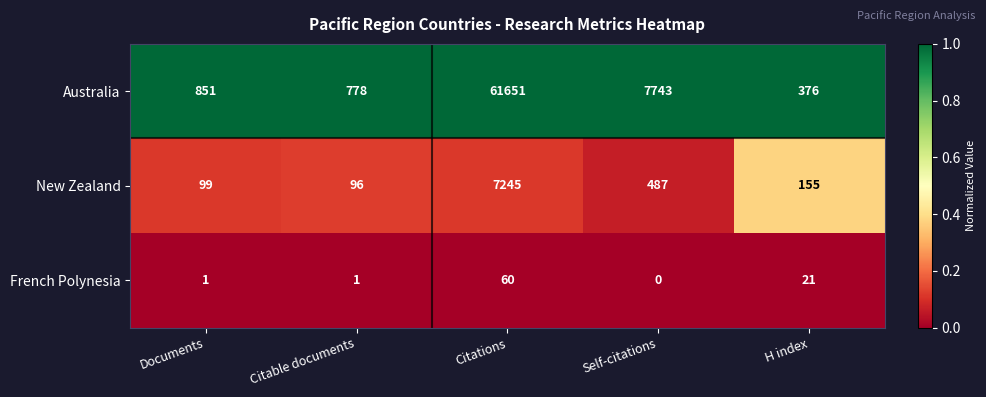

How many data points does each series have?

5